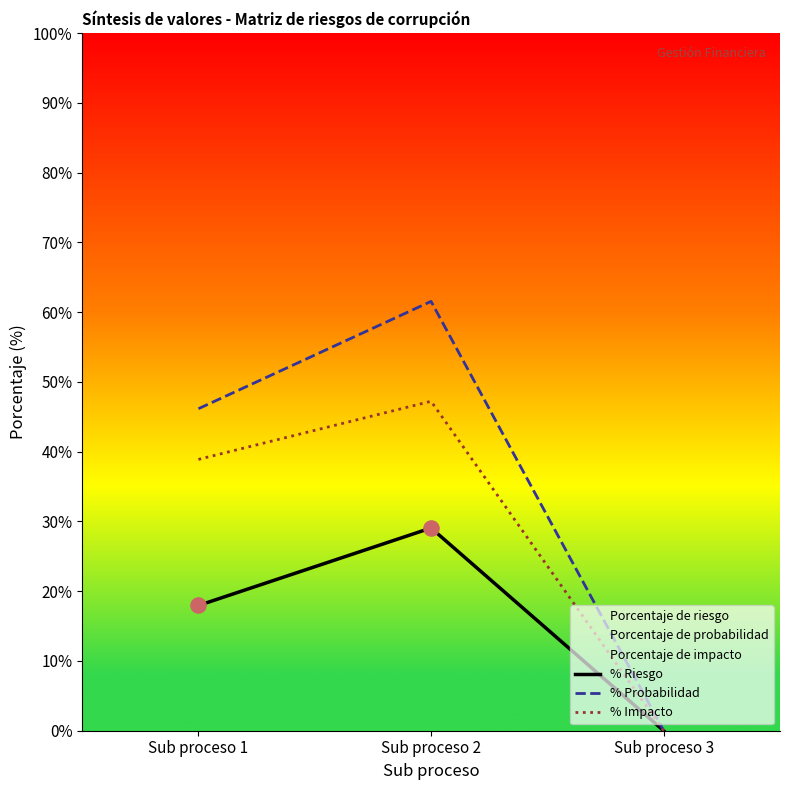

At how many categories does at least one series exceed 22?

2